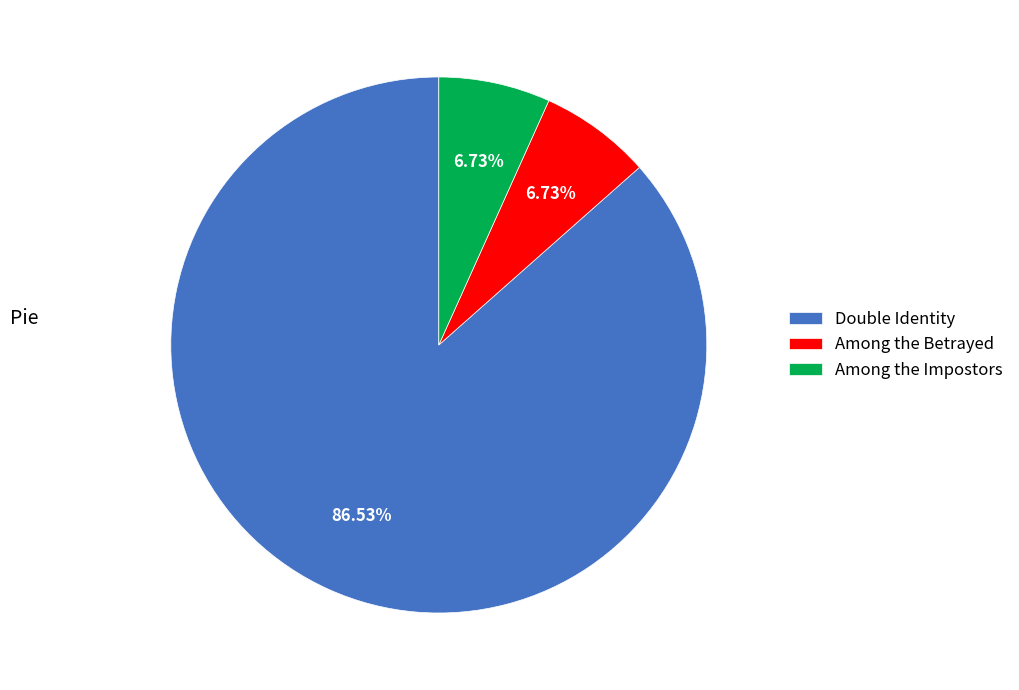

Is there any slice that represents more than half of the pie?

Yes